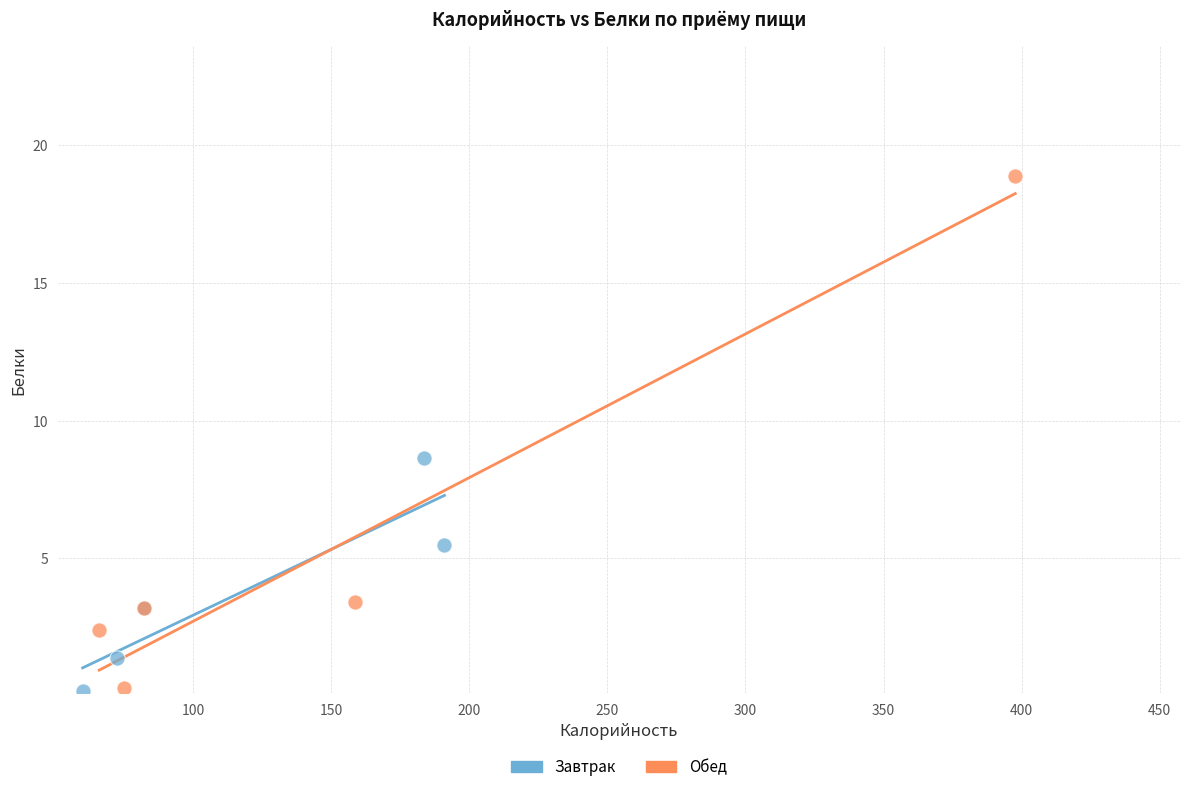

What are all the series names shown in the legend?

Завтрак, Обед